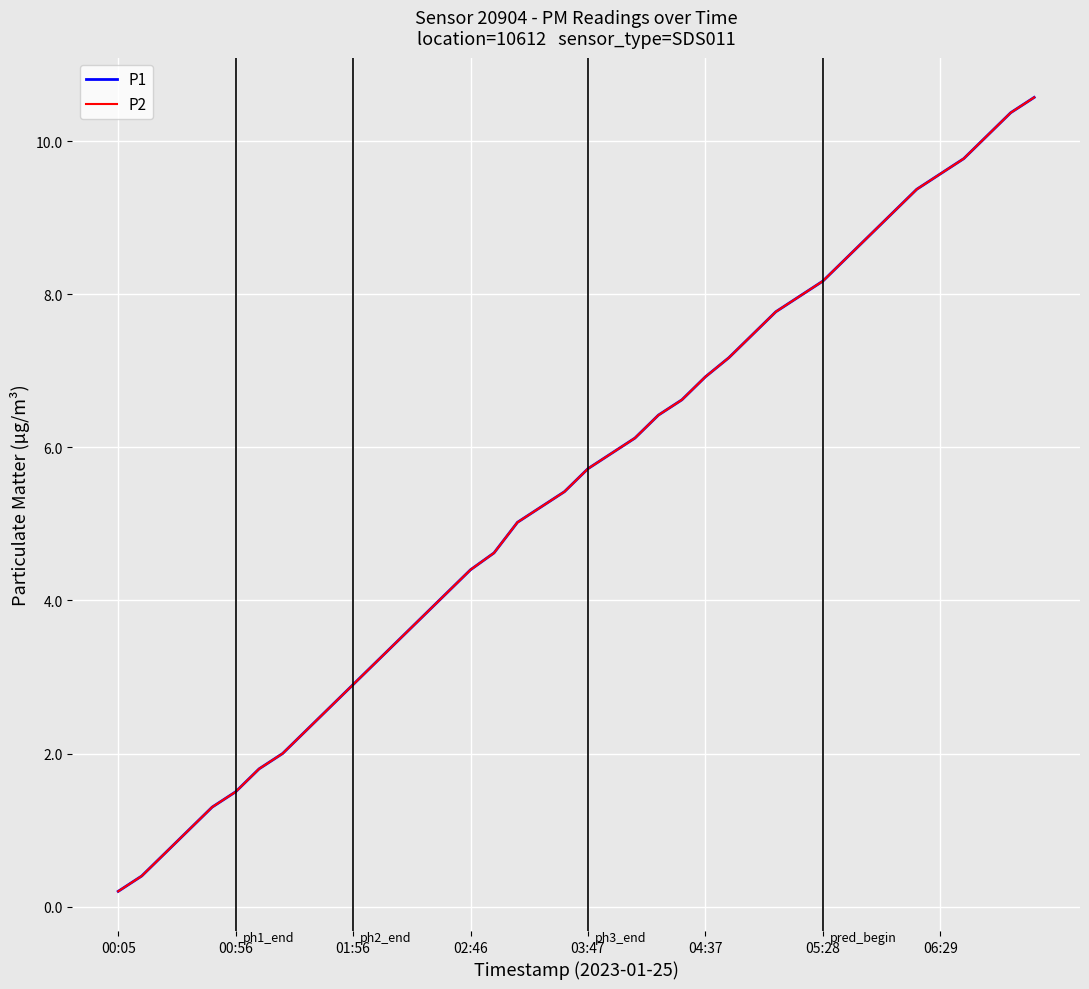

Is this an area chart (filled region under the line)?

No